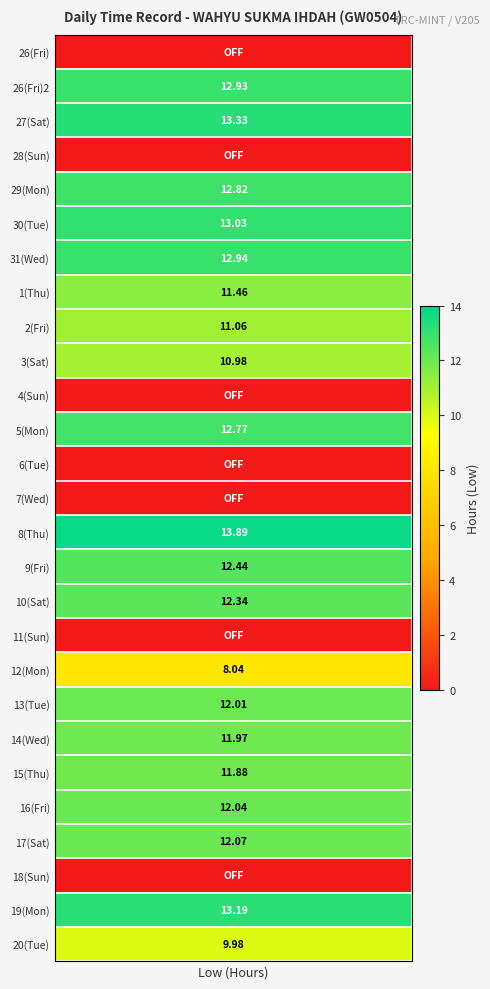

List the labels in order of value, largest first.

8_Thu, 27_Sat, 19_Mon, 30_Tue, 31_Wed, 26_Fri_2, 29_Mon, 5_Mon, 9_Fri, 10_Sat, 17_Sat, 16_Fri, 13_Tue, 14_Wed, 15_Thu, 1_Thu, 2_Fri, 3_Sat, 20_Tue, 12_Mon, 26_Fri_1, 28_Sun, 4_Sun, 6_Tue, 7_Wed, 11_Sun, 18_Sun